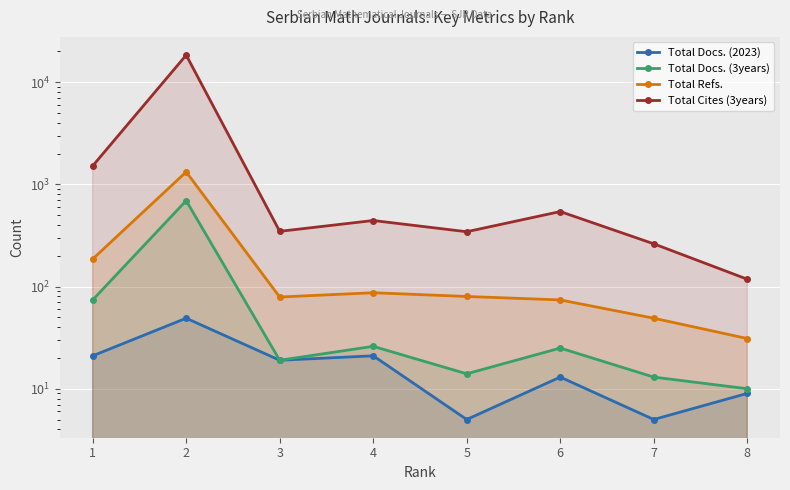

How many lines are shown in the chart?

4